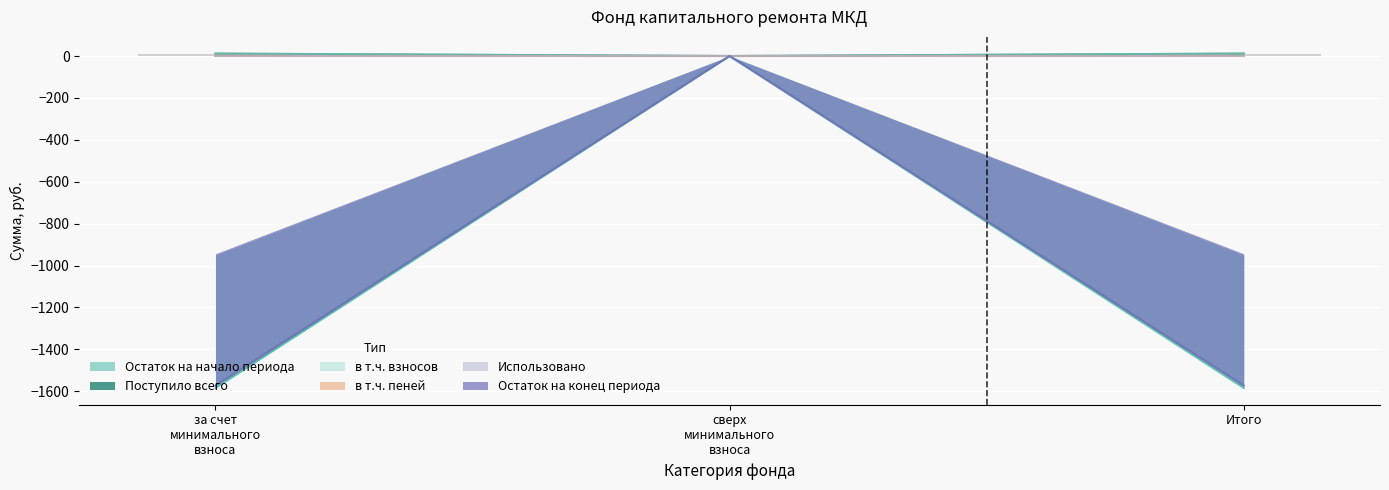

True or false: Поступило всего has a value of 0.0 at сверх минимального взноса.

True